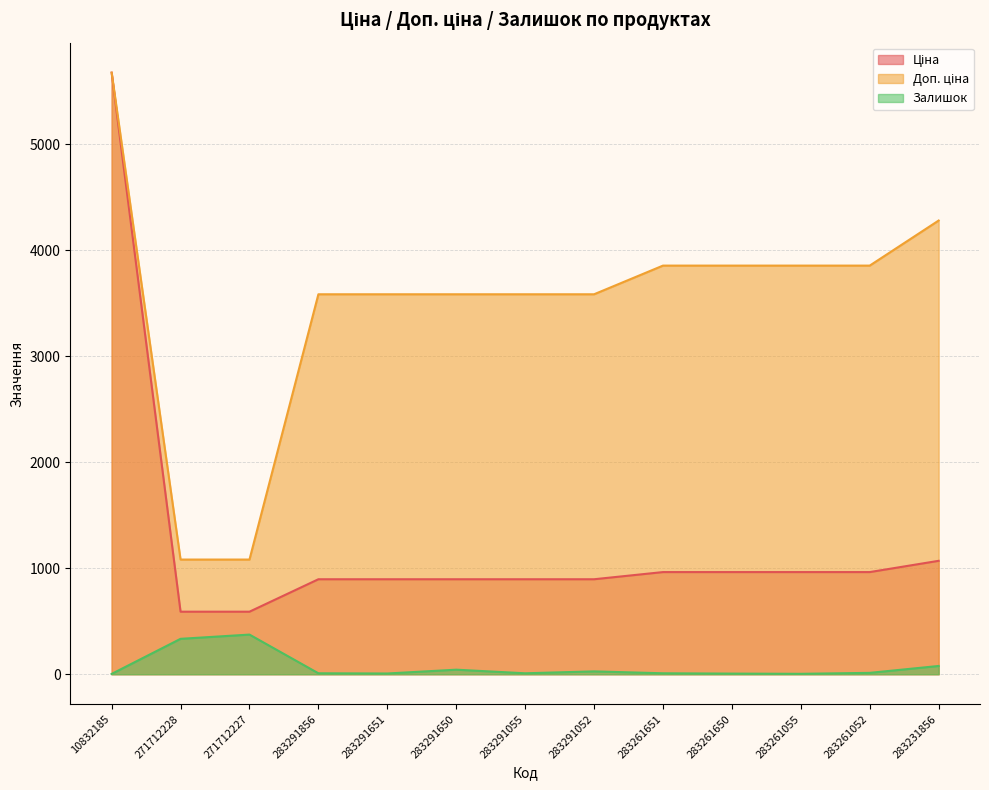

Rank the categories by Доп. ціна value from highest to lowest.

10832185, 283231856, 283261651, 283261650, 283261055, 283261052, 283291856, 283291651, 283291650, 283291055, 283291052, 271712228, 271712227